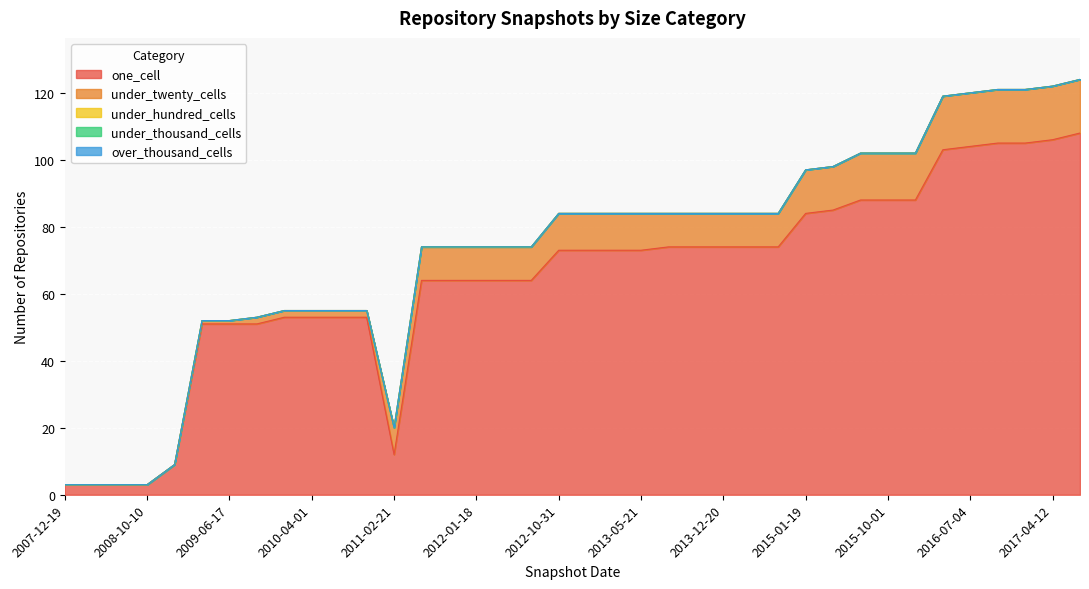

Is the value of under_hundred_cells at 2012-01-18 greater than the value of over_thousand_cells at 2013-12-20?

No